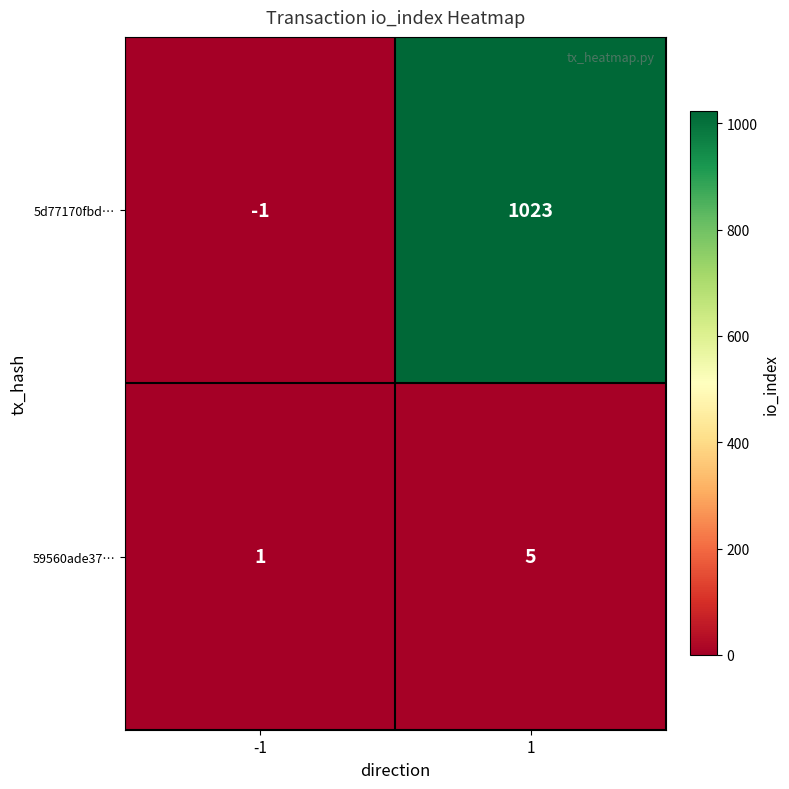

What is the smallest value displayed?

-1